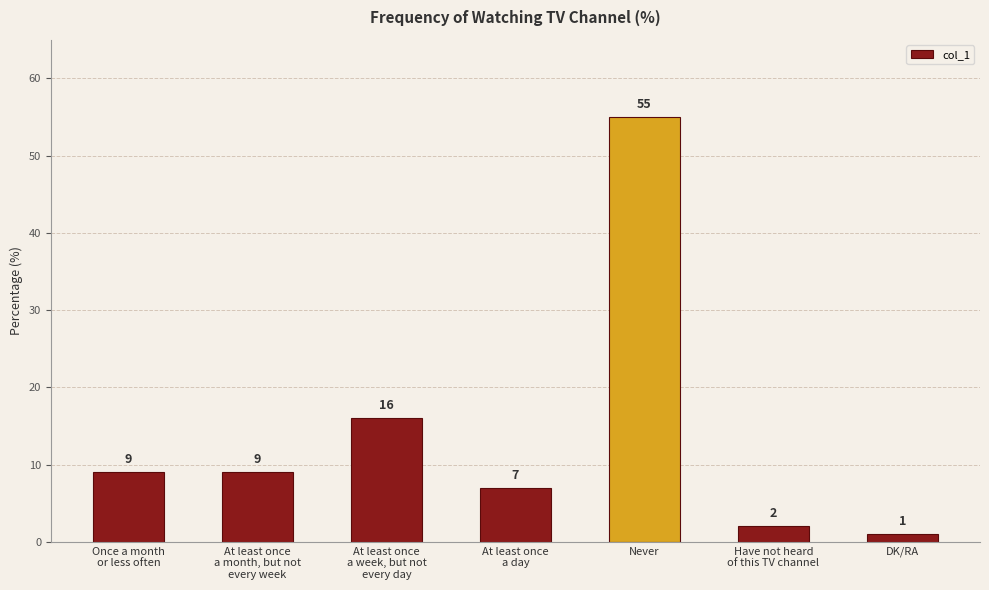

Count the number of data series in this chart.

1